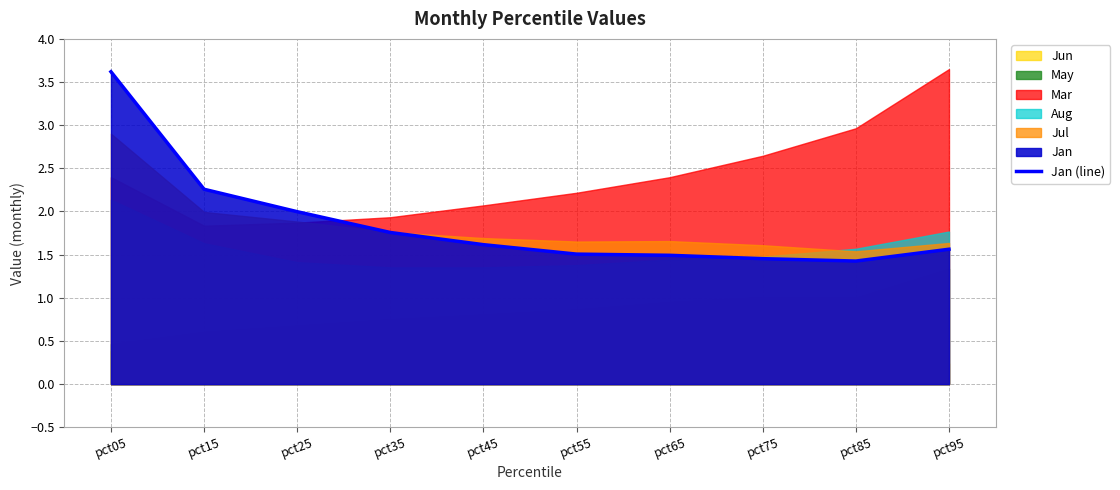

At which category does the data reach its first local valley?

pct85